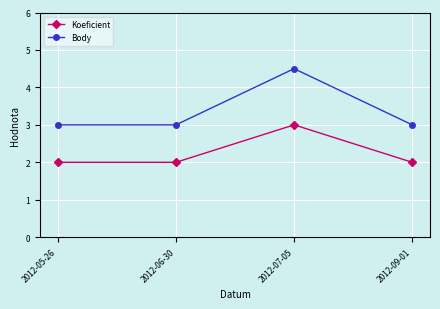

Is it true that Body equals 2.0 at 2012-09-01?

False